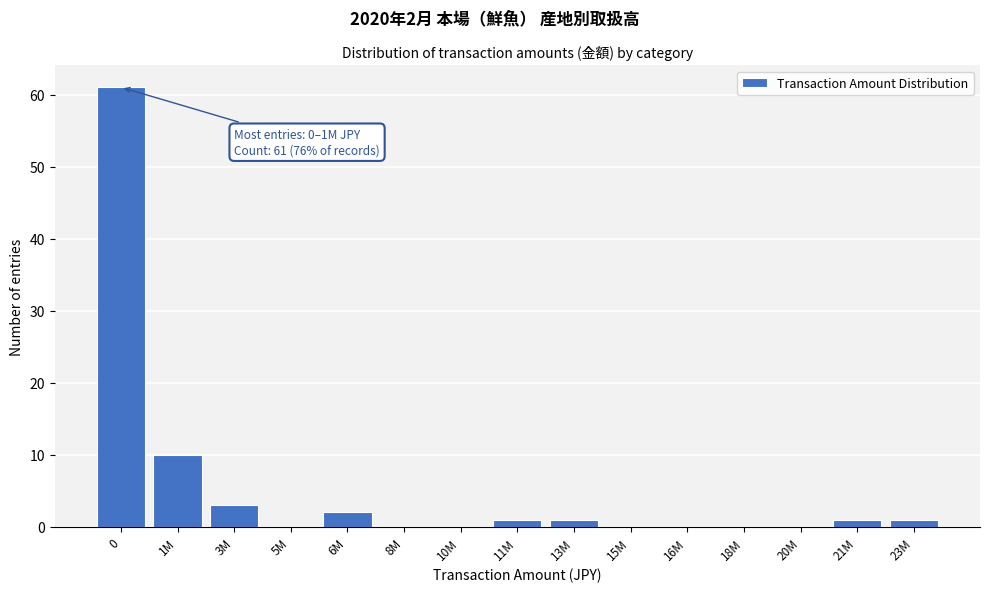

Reading left to right, what are all the values shown in this chart?

0=61	1M=10	3M=3	5M=0	6M=2	8M=0	10M=0	11M=1	13M=1	15M=0	16M=0	18M=0	20M=0	21M=1	23M=1